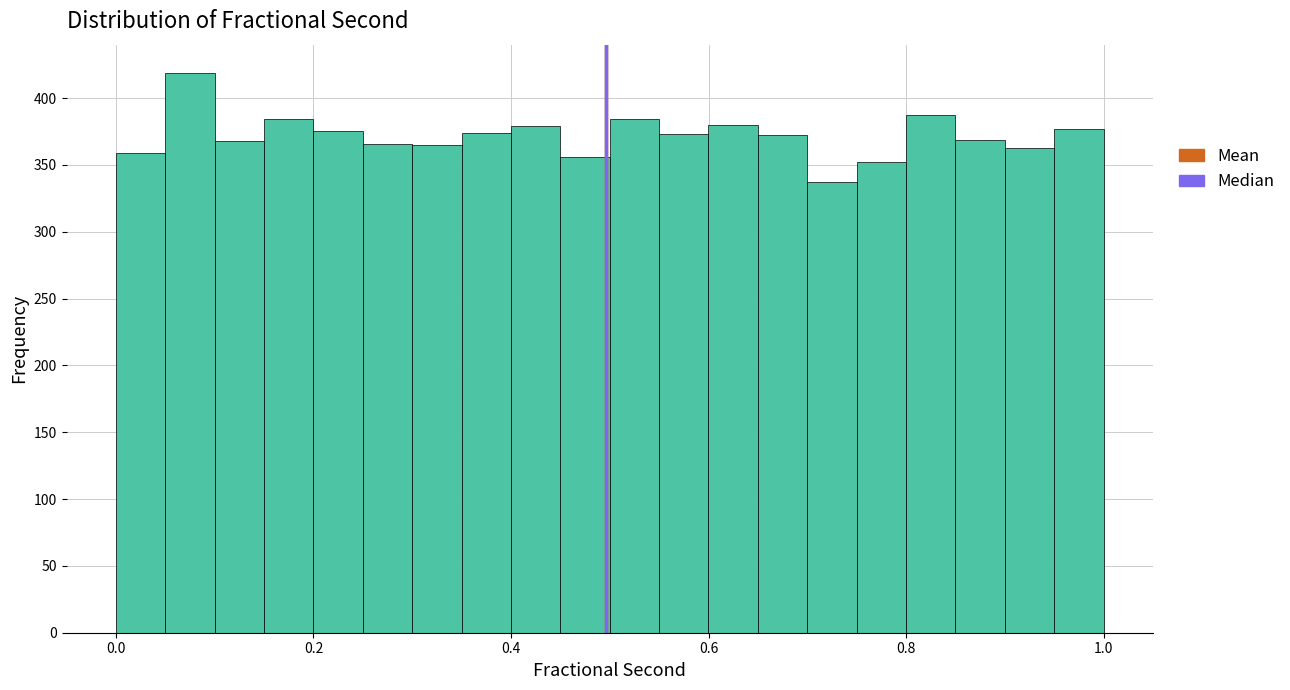

Around what value on the x-axis is the tallest bar? Give the approximate position of its centre, as read against the axis.

0.08